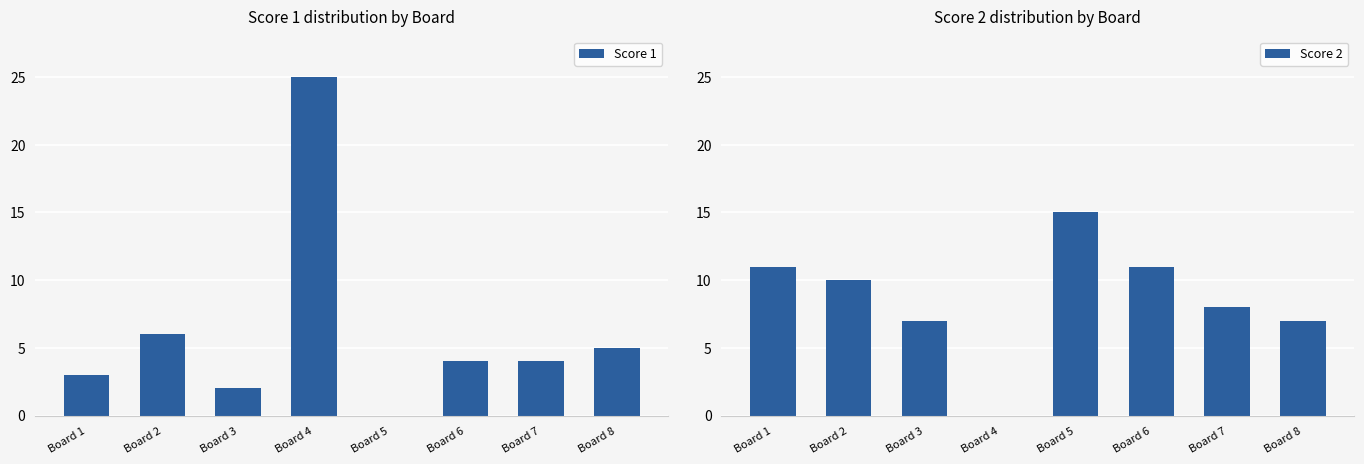

Reading left to right, what are all the values shown in this chart?

Score 1: 3	6	2	25	0	4	4	5
Score 2: 11	10	7	0	15	11	8	7